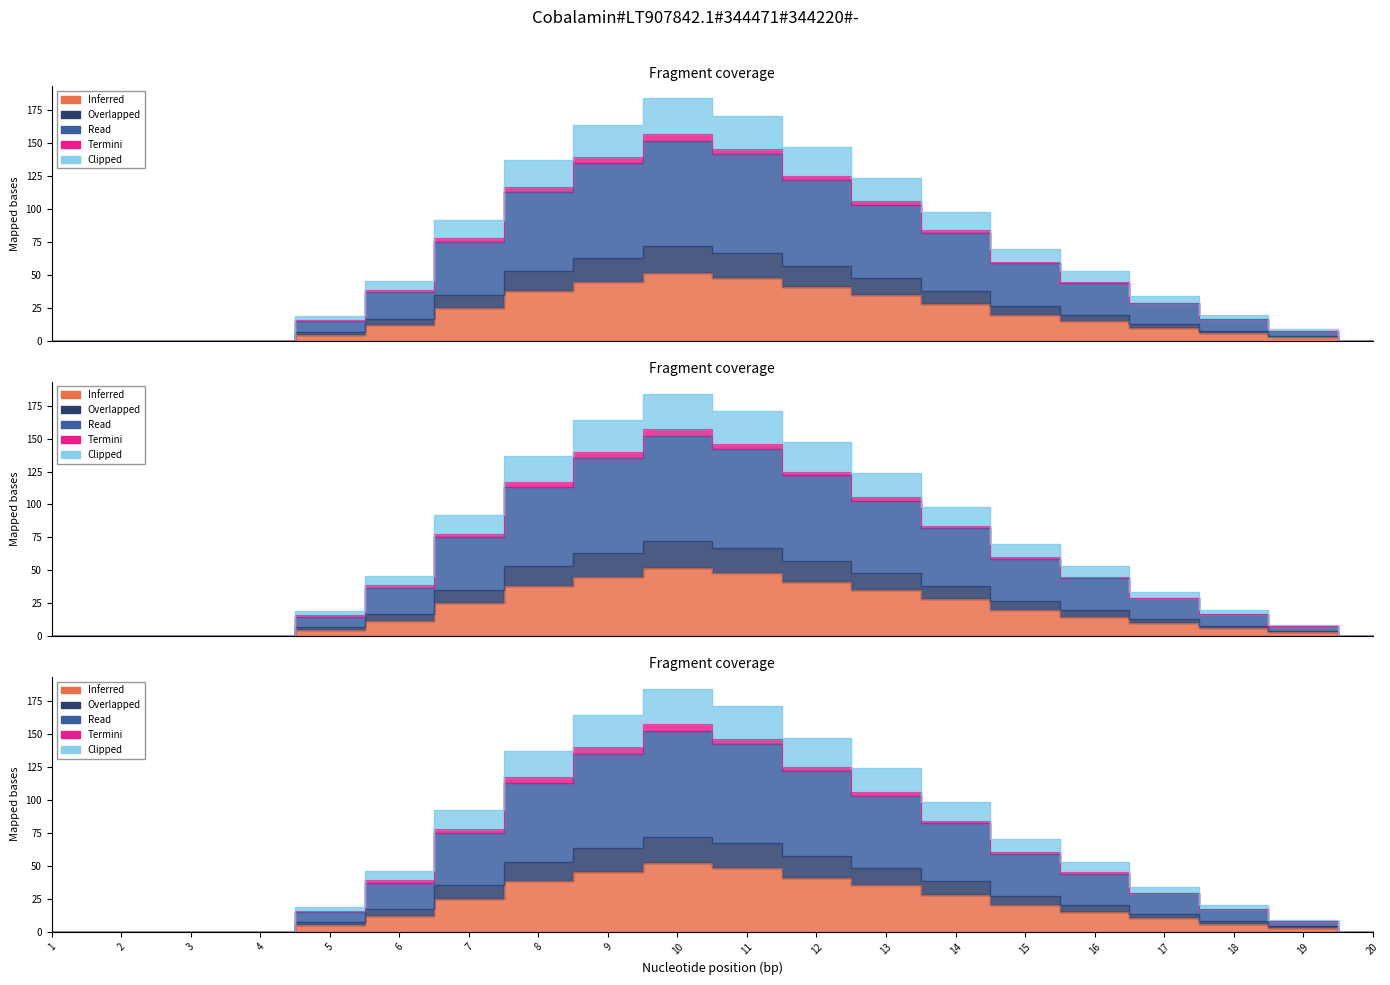

List the labels in order of Read value, smallest first.

1, 2, 3, 4, 20, 19, 5, 18, 17, 6, 16, 15, 7, 14, 13, 8, 12, 9, 11, 10